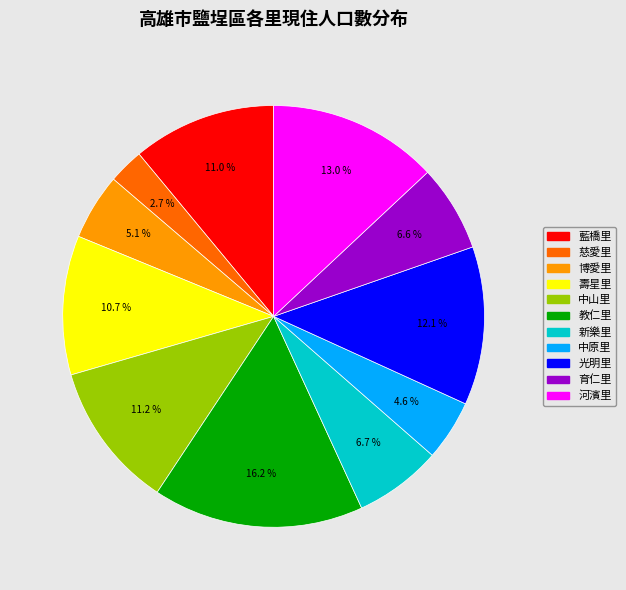

How many segments does this pie chart have?

11